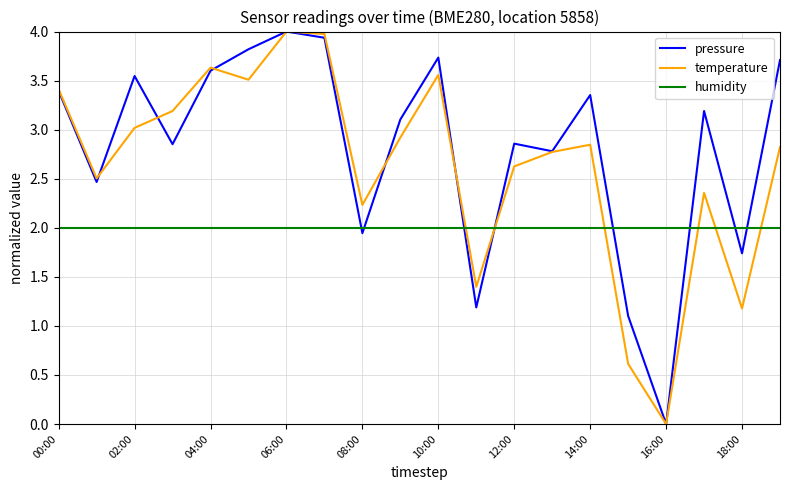

Which series has the largest total across all categories?

pressure